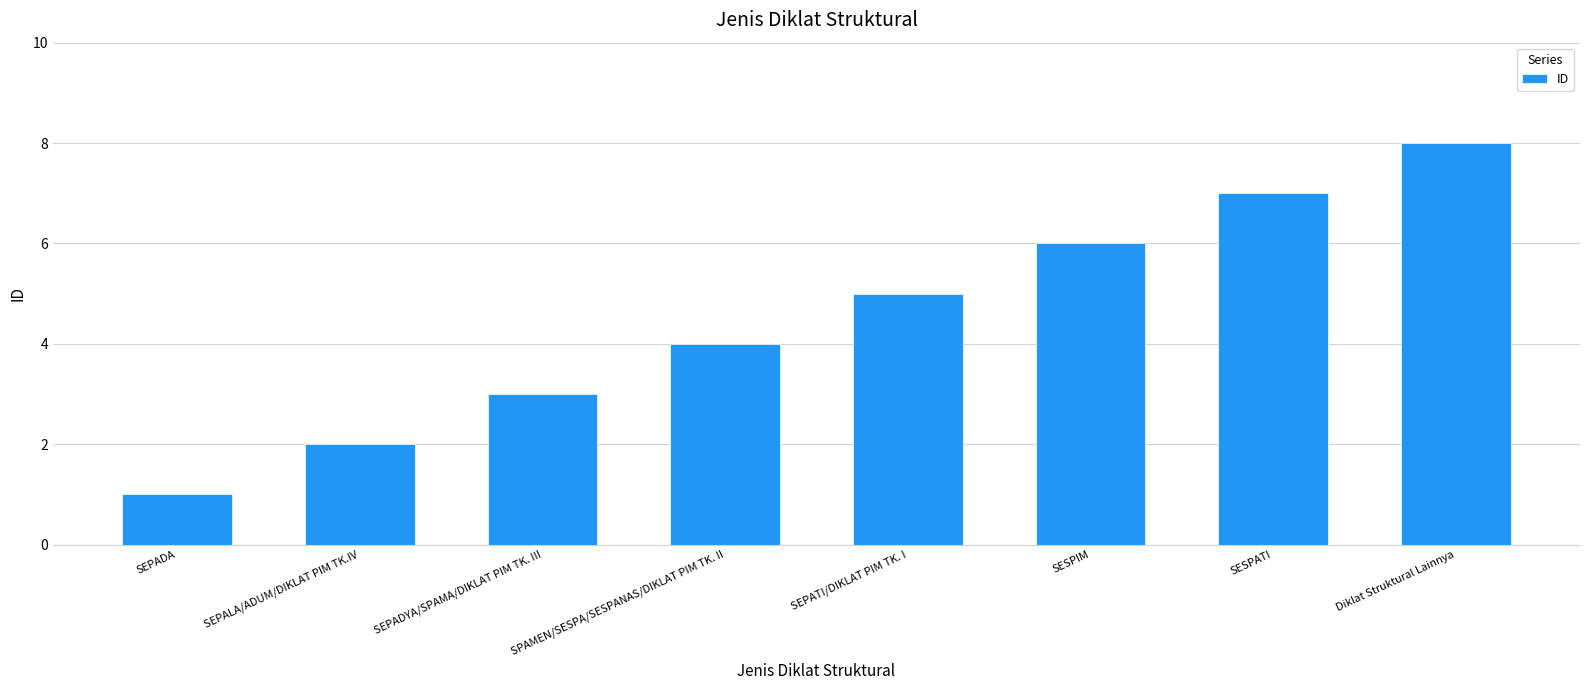

List the labels in order of value, smallest first.

SEPADA, SEPALA/ADUM/DIKLAT PIM TK.IV, SEPADYA/SPAMA/DIKLAT PIM TK. III, SPAMEN/SESPA/SESPANAS/DIKLAT PIM TK. II, SEPATI/DIKLAT PIM TK. I, SESPIM, SESPATI, Diklat Struktural Lainnya